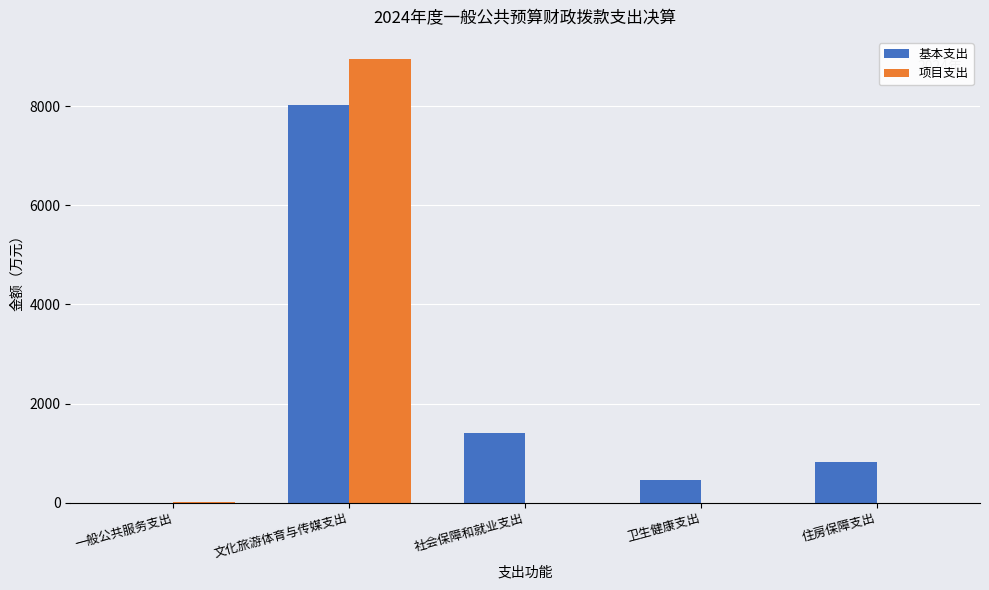

Where is 基本支出 nearest to the value 4009?

社会保障和就业支出